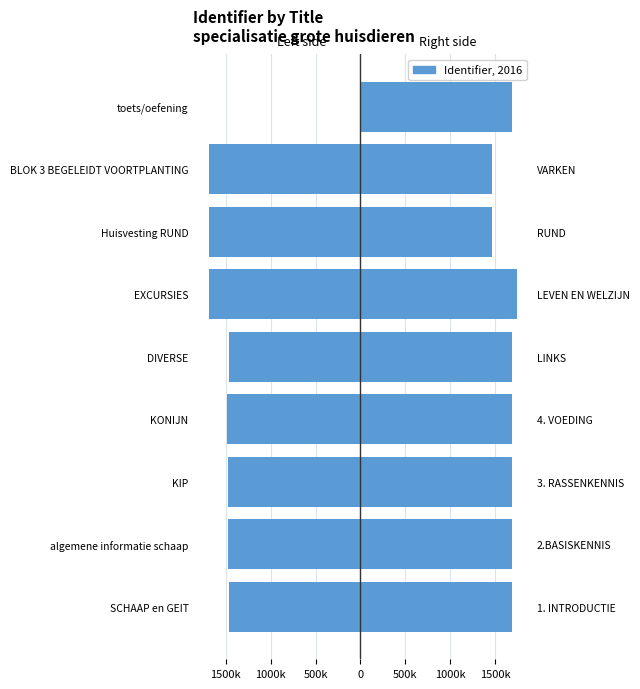

How many values in Left side are below zero?

8